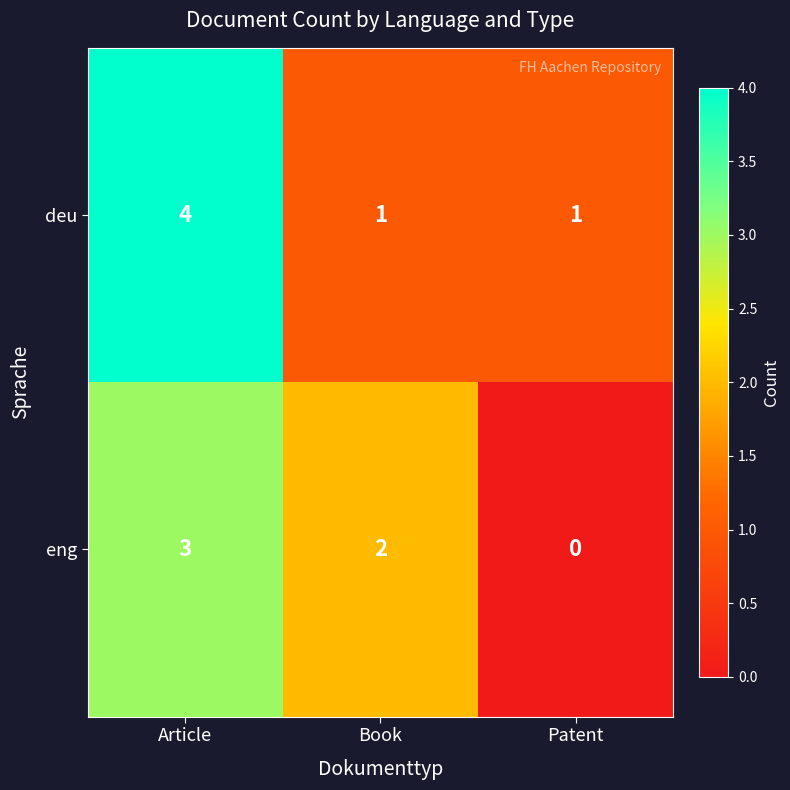

Which category has the lowest value in the eng series?

Patent